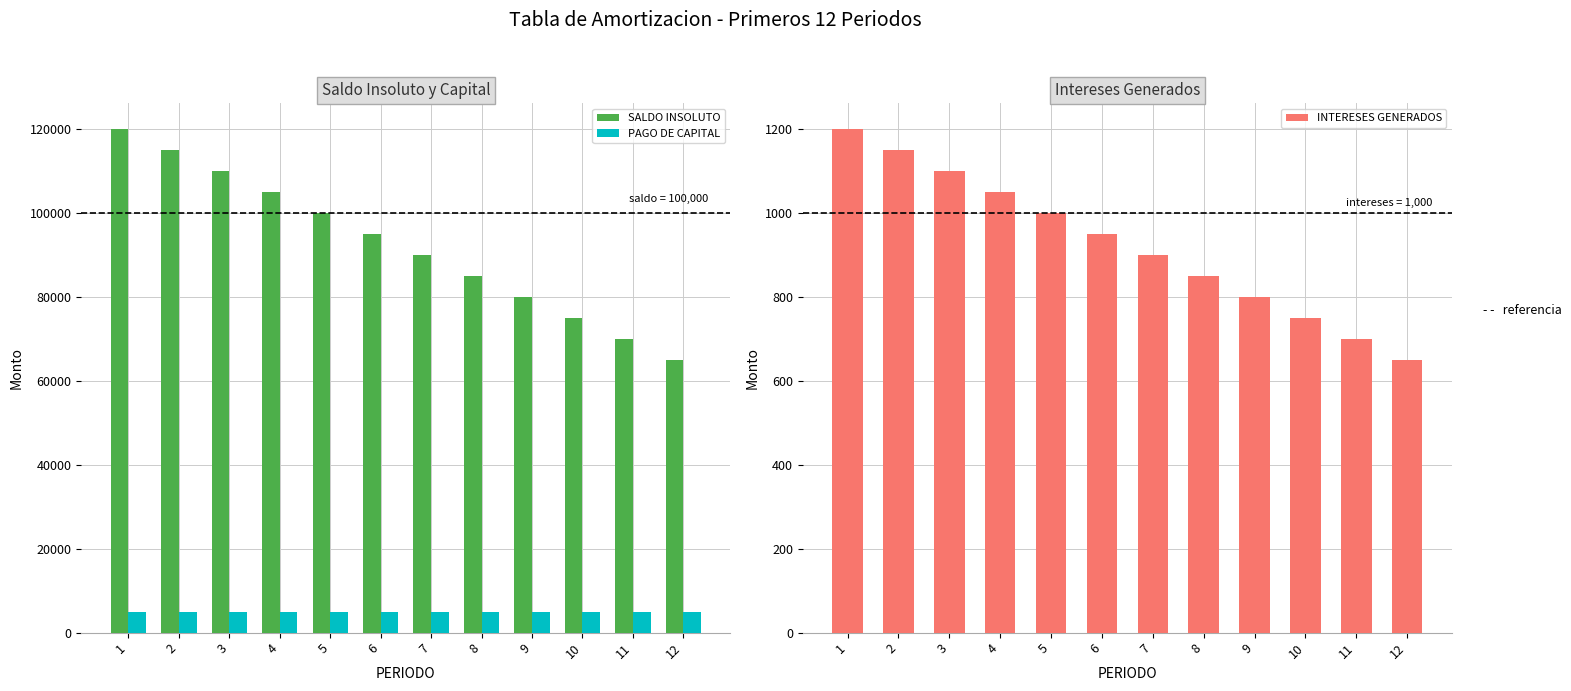

What is the smallest value displayed?

650